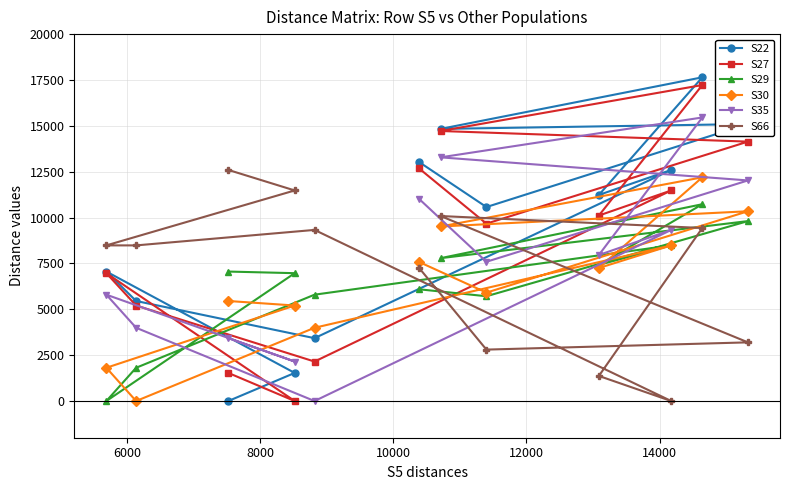

How many positive values does the S66 series have?

11